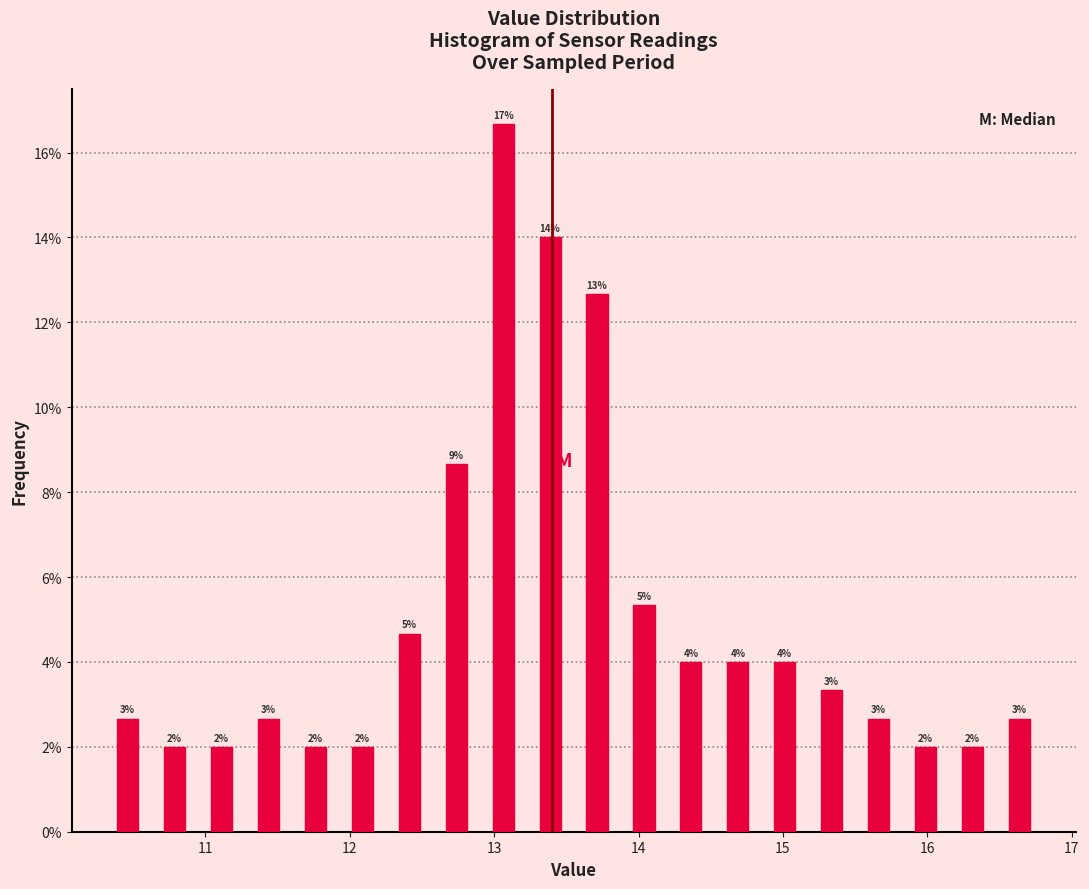

Around what value on the x-axis is the tallest bar? Give the approximate position of its centre, as read against the axis.

13.1